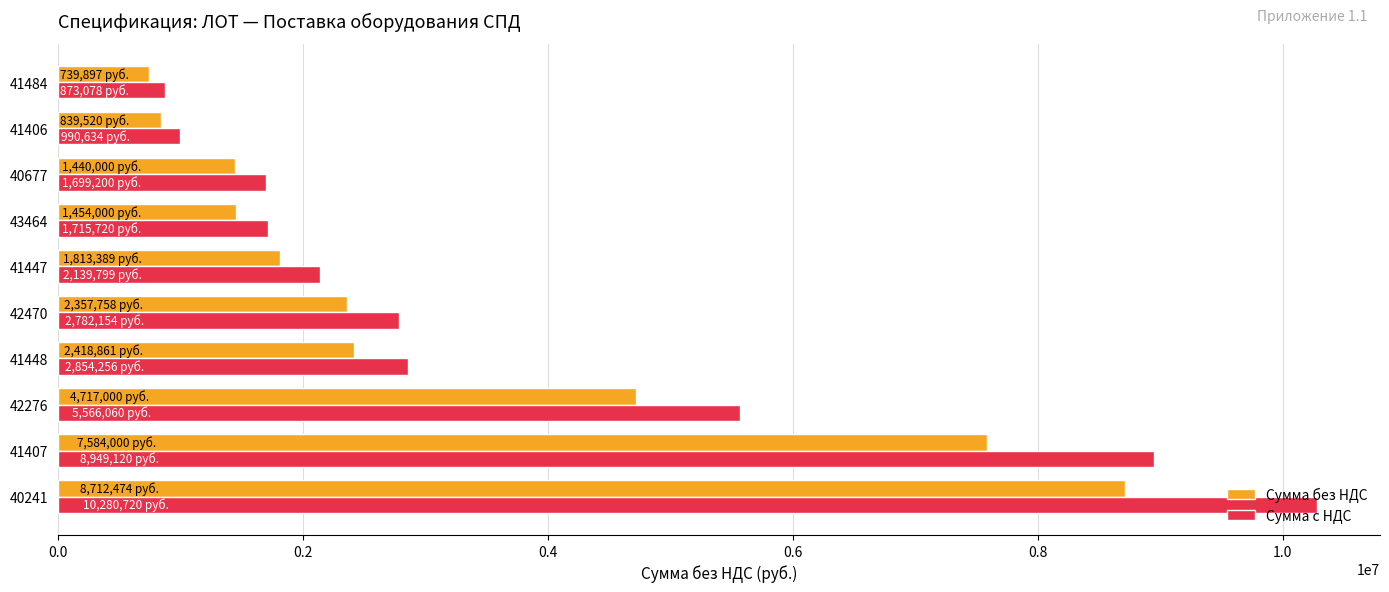

What is the minimum value shown in the chart?

739897.0